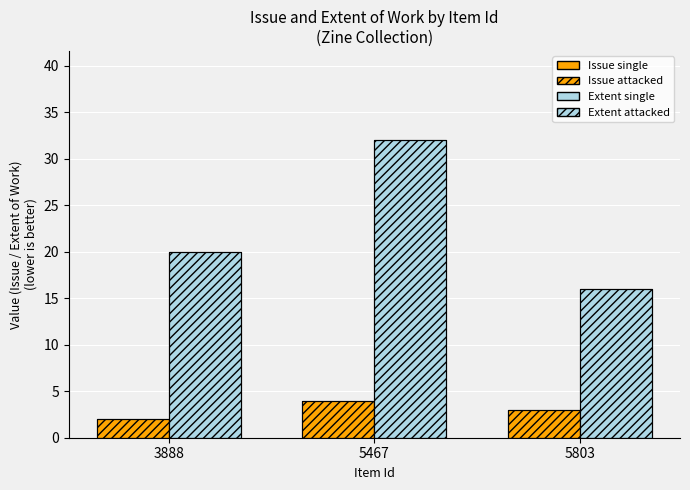

The Extent single series shows 20 at 5467. True or false?

False